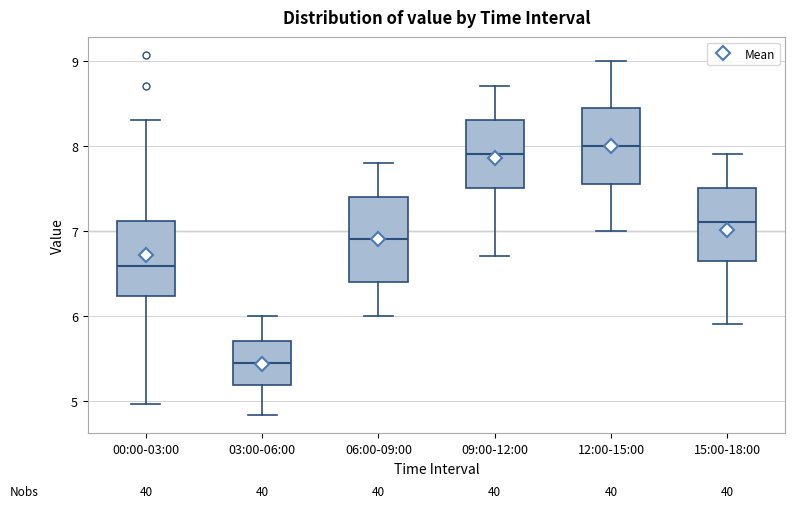

Comparing the boxes themselves (not the whiskers), which one is the tallest?

06:00-09:00